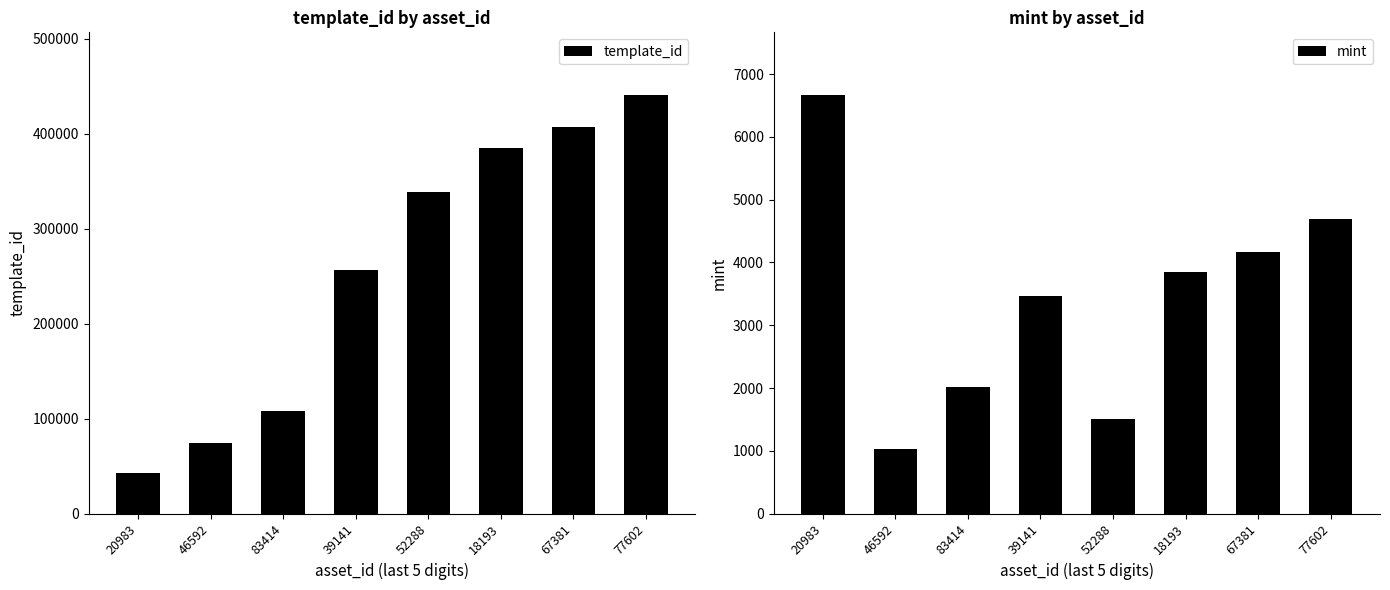

What is the label of the 2nd bar from the right?

67381